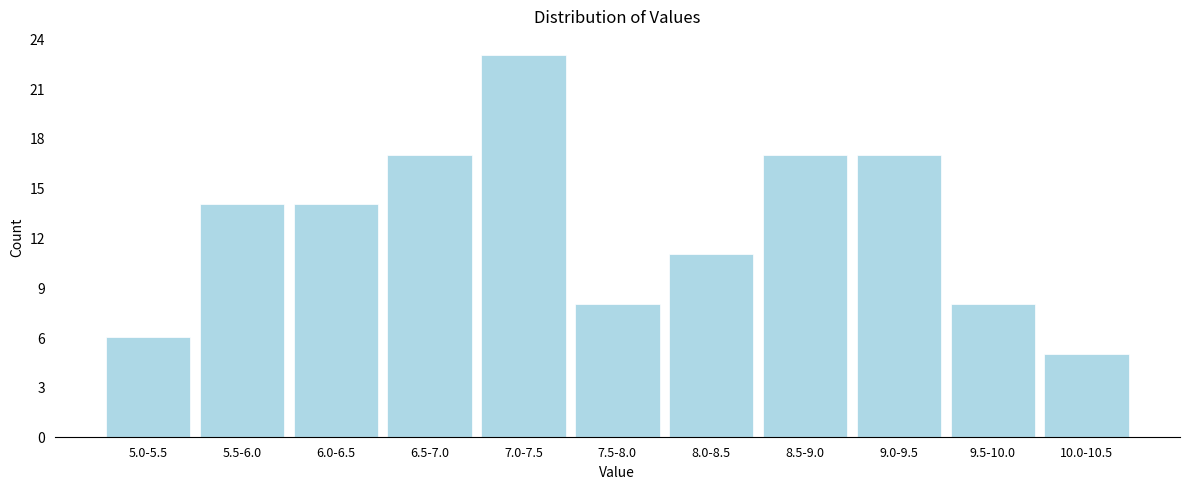

Reading left to right, list all the values displayed in this chart.

6	14	14	17	23	8	11	17	17	8	5